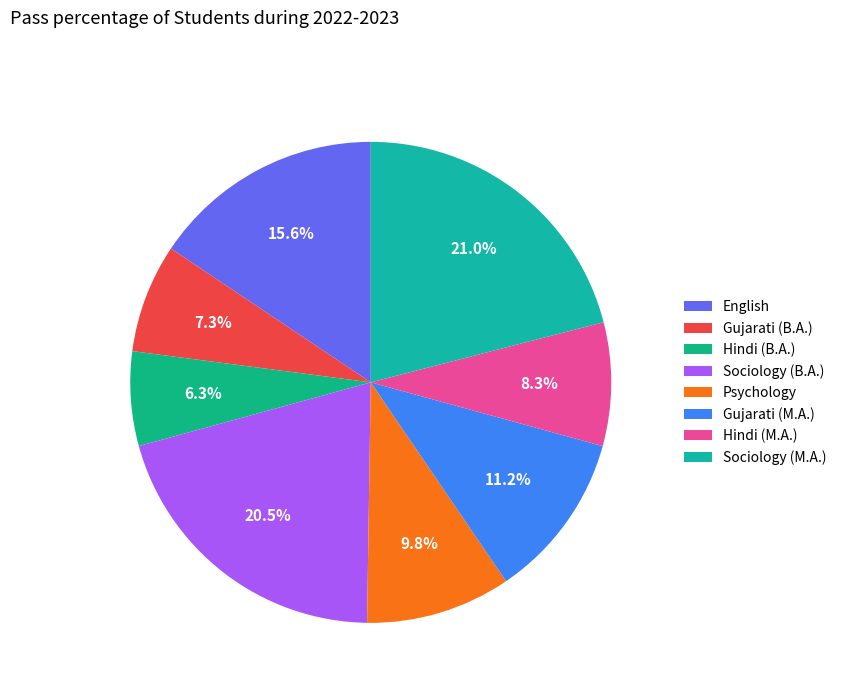

Does Gujarati (B.A.) account for over 50% of the chart?

No